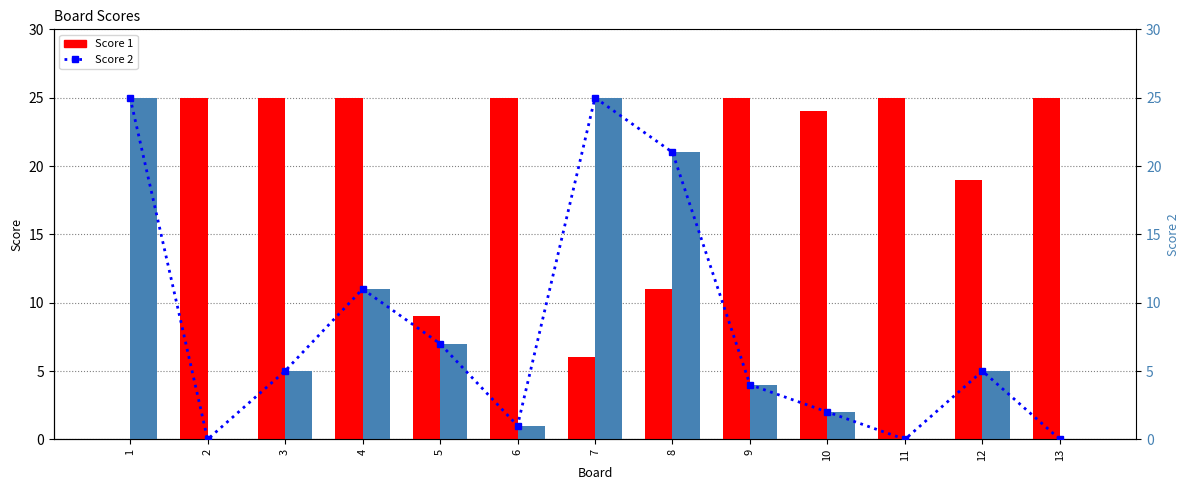

Which label corresponds to the largest value in the chart?

2